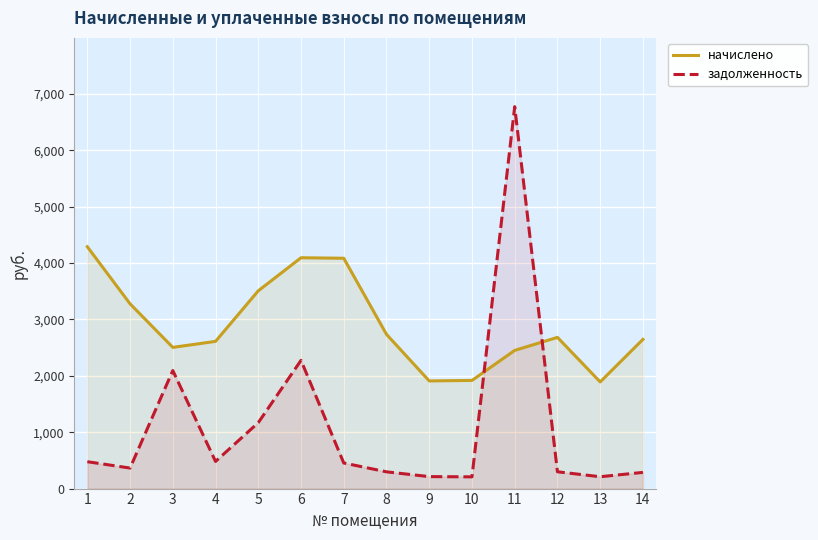

At which category does задолженность reach its first local peak?

3